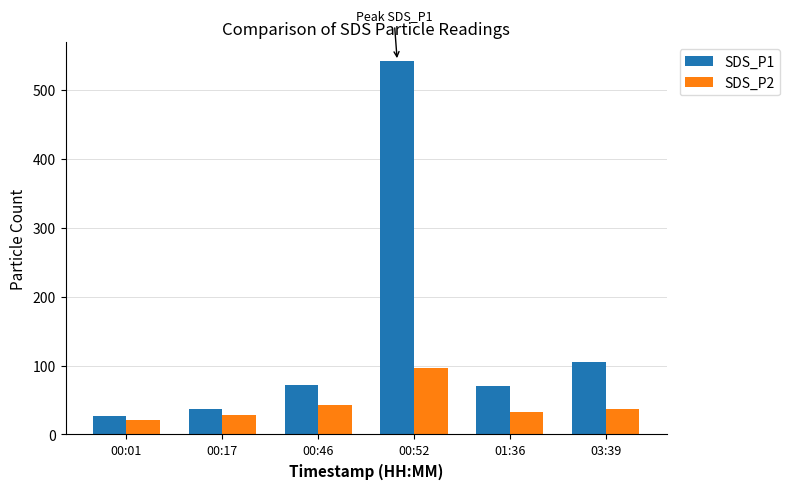

The value of SDS_P1 at 00:52 is 542.5. True or false?

True